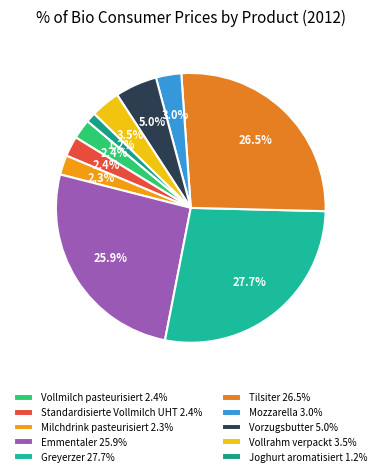

Does any single category account for the majority?

No